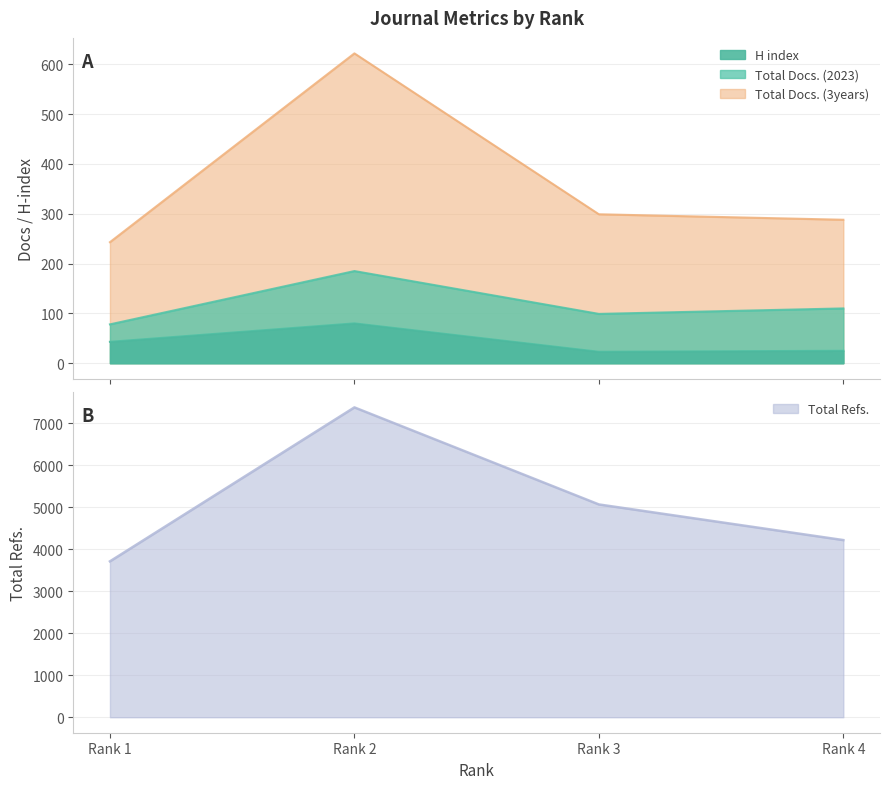

At which category does Total Docs. (3years) reach its first local peak?

Rank 2